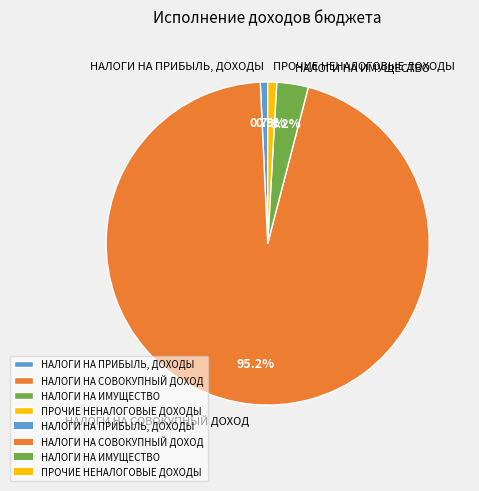

Count the number of slices in the pie.

4